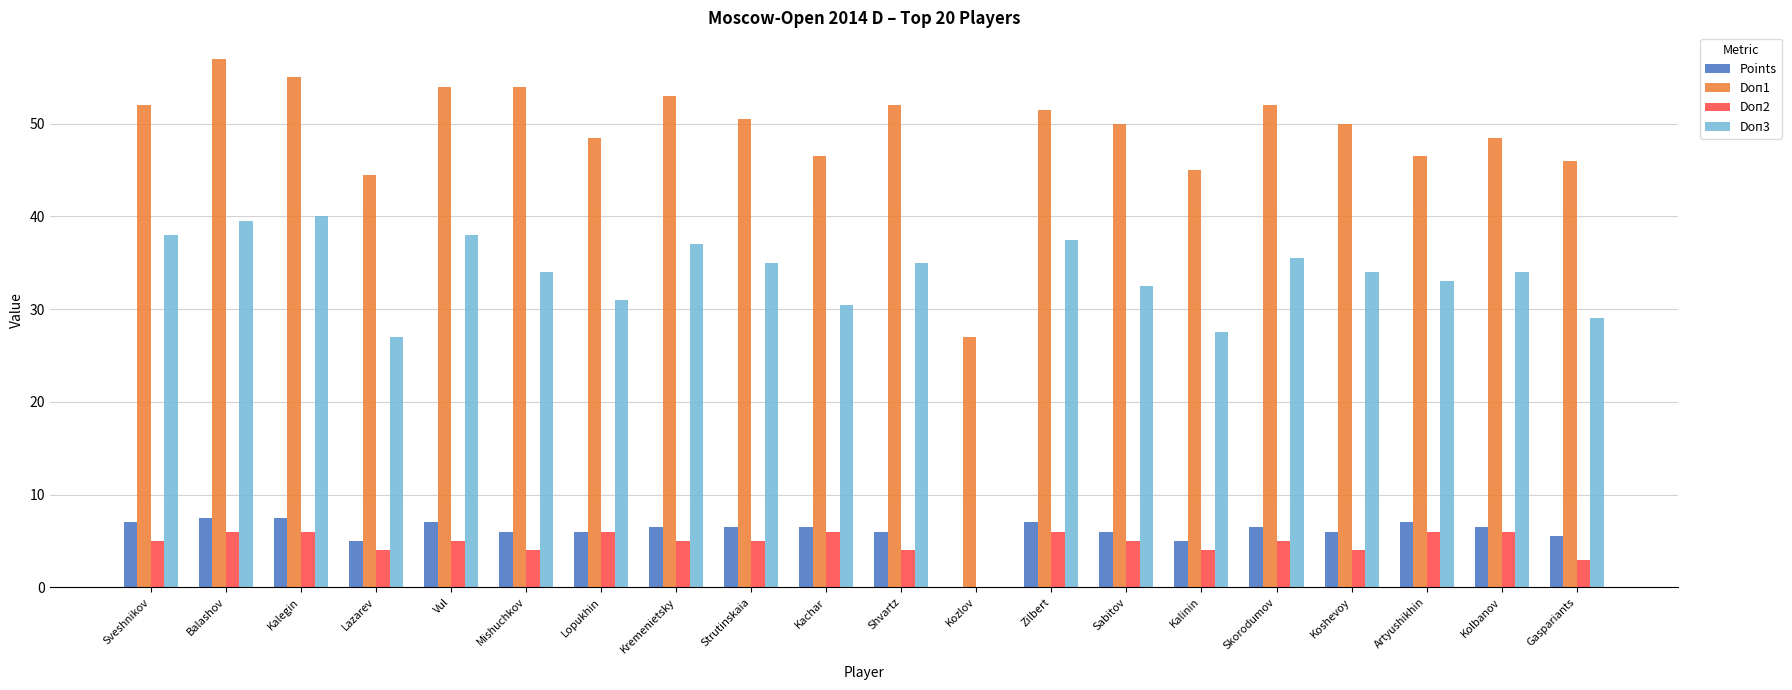

How many groups of bars are there?

20